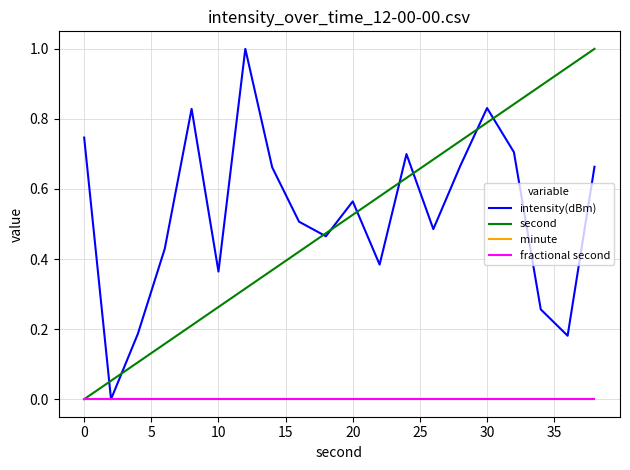

What is the difference between the maximum and second lowest values in the intensity(dBm) series?

0.8